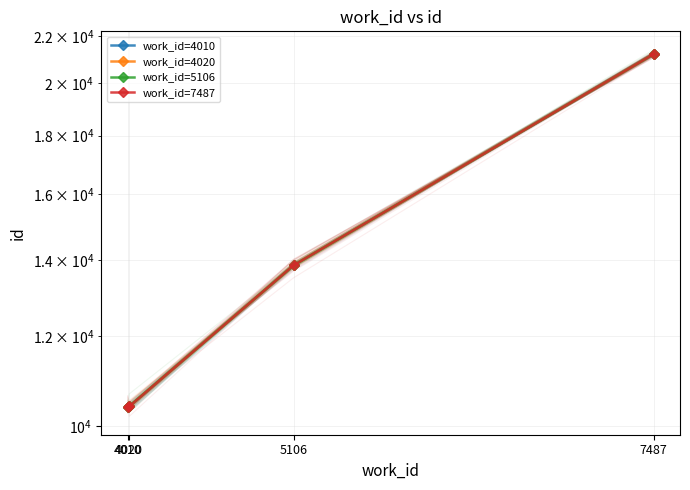

How many data points in work_id=7487 are less than 13846?

2